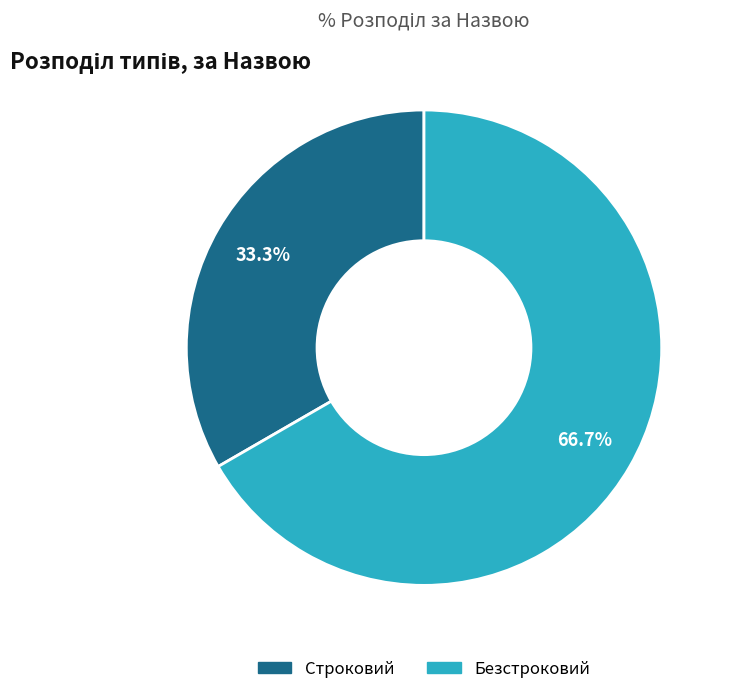

Which slice is the largest?

Безстроковий